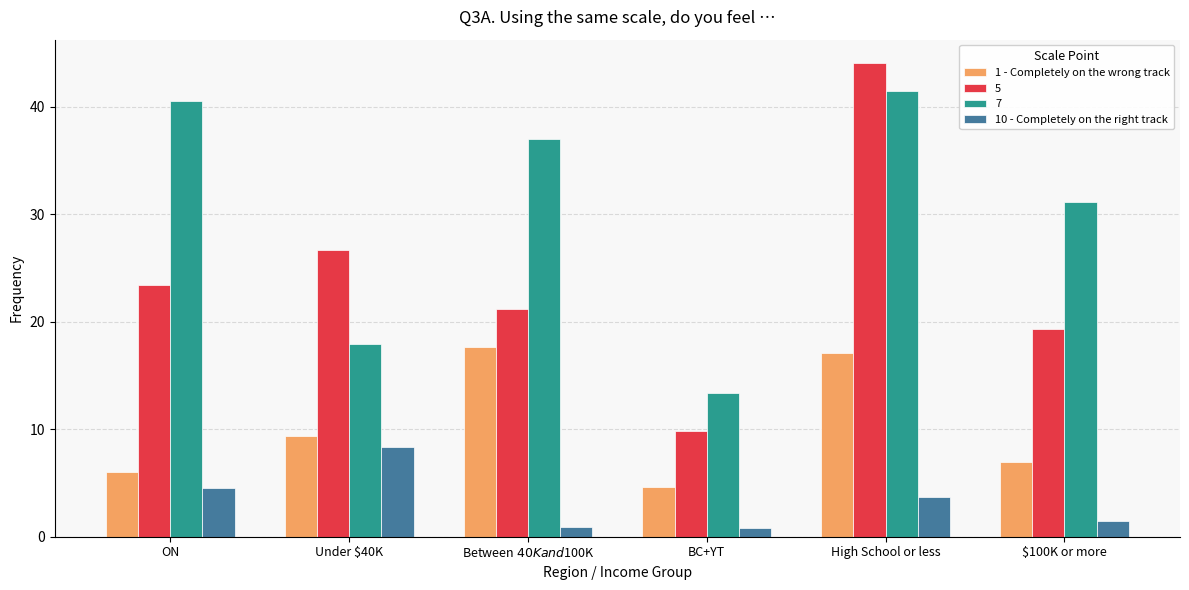

The value of 1 - Completely on the wrong track at $100K or more is 11.6. True or false?

False